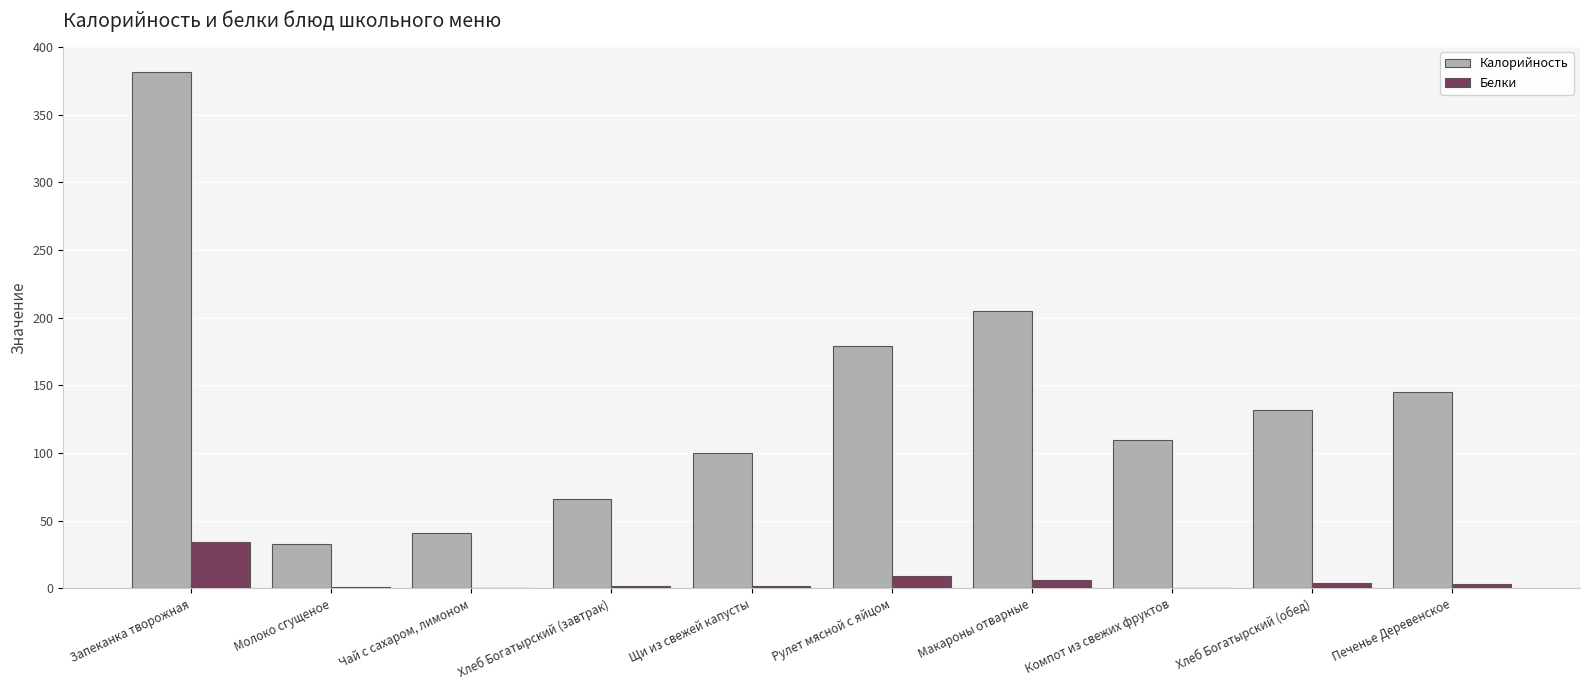

At which category is the sum across all series the highest?

Запеканка творожная